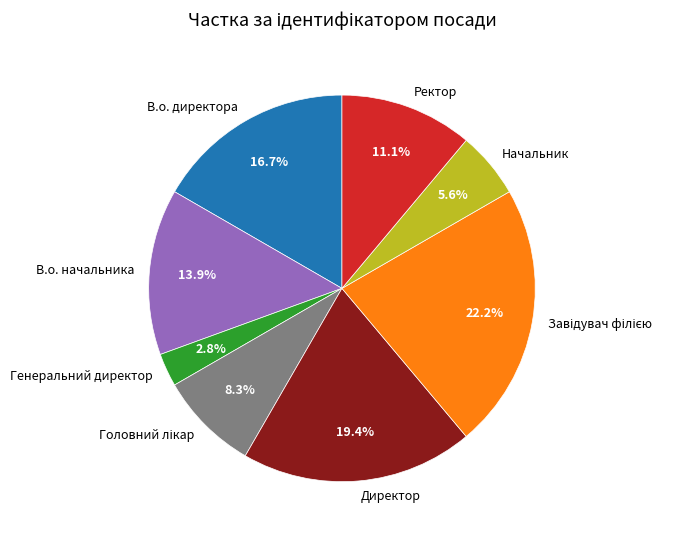

Between Директор and Ректор, which is larger?

Директор